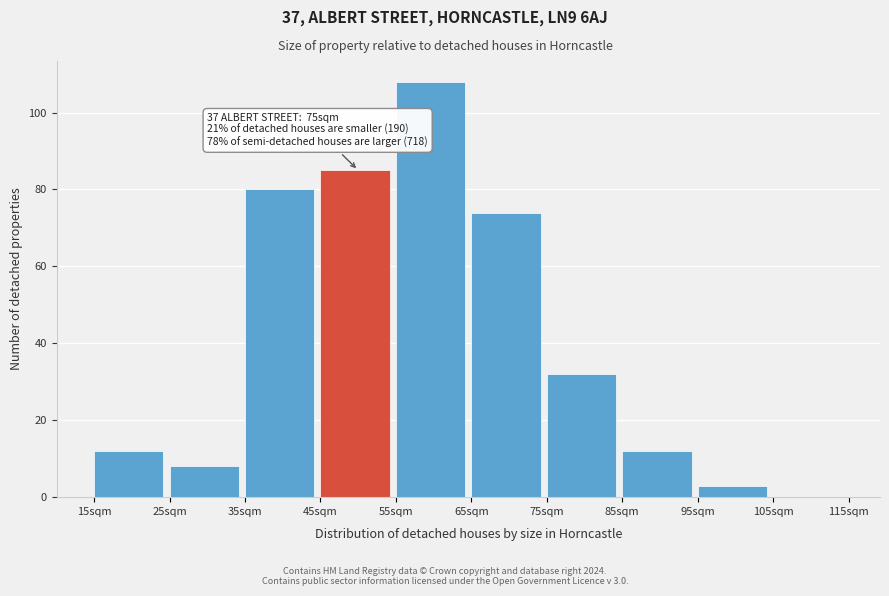

True or false: the data shows 8 at 25sqm.

True